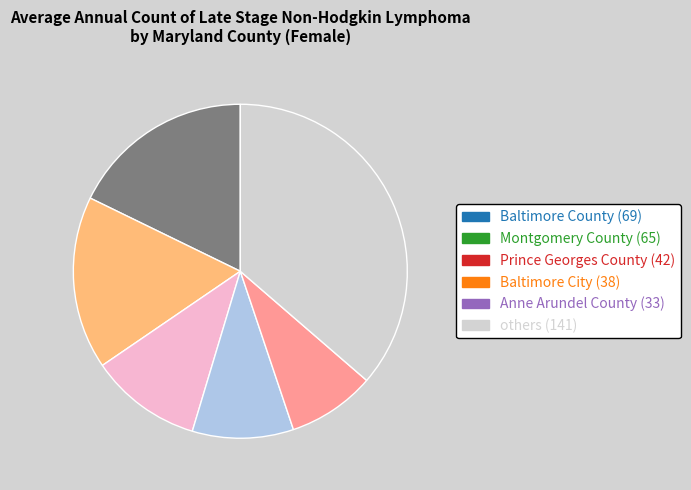

Is there a majority slice in this chart?

No